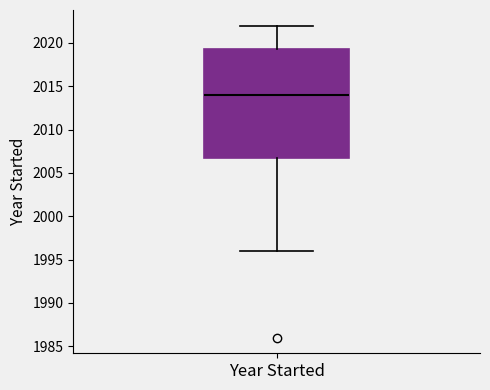

Where does the median line of the box for Year Started sit on the y-axis? The values are not printed on the chart, so give them approximately, as read against the axis.

2014.0